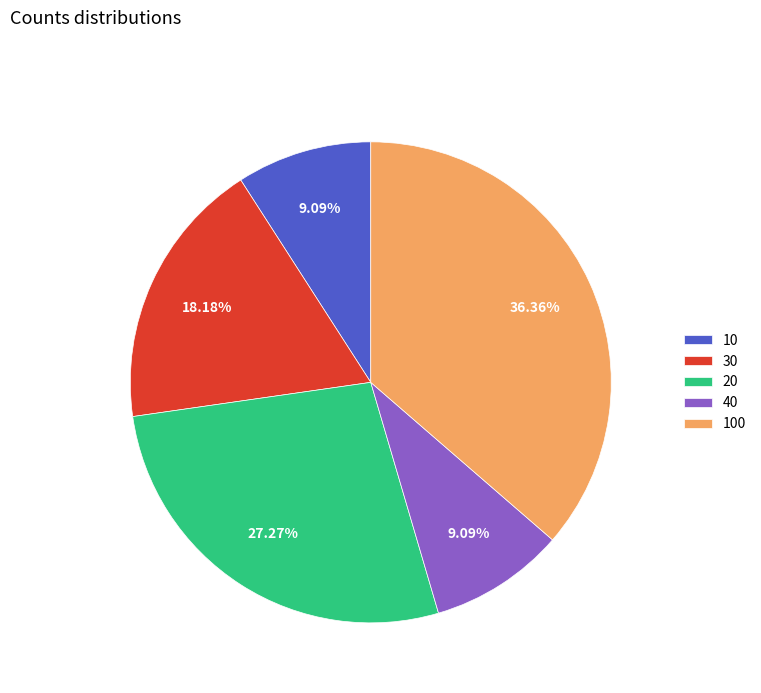

Does any single category account for the majority?

No